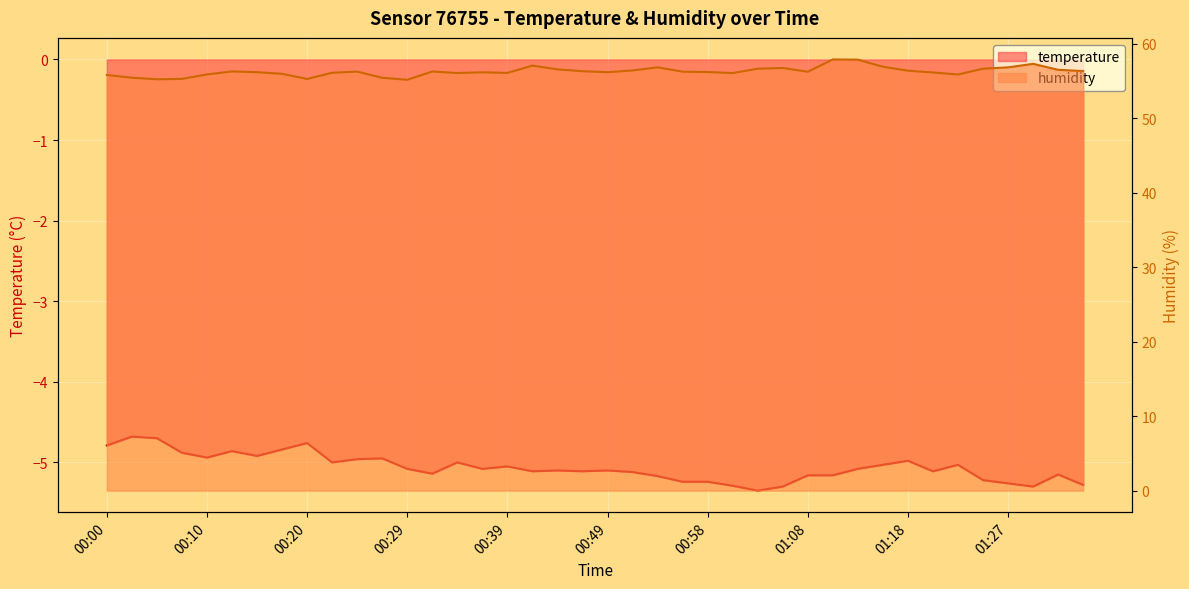

How many values in the temperature series exceed -5?

12